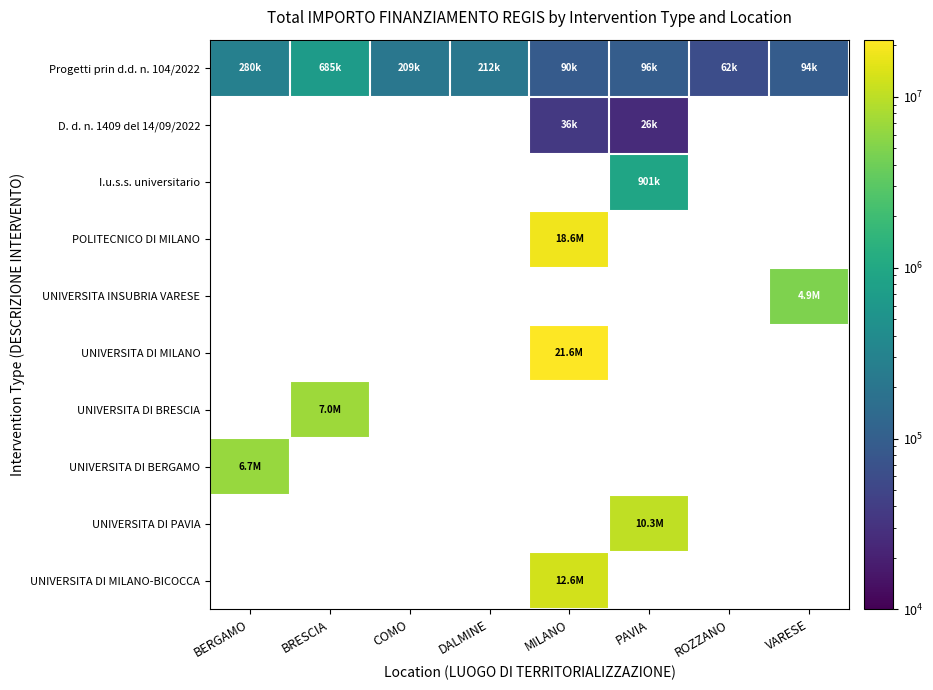

True or false: UNIVERSITA INSUBRIA VARESE has a value of 4863405.0 at VARESE.

True